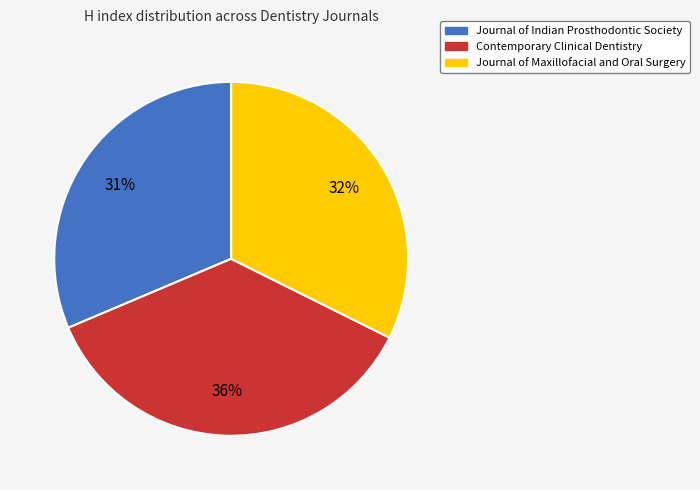

Is it true that Contemporary Clinical Dentistry is 36% of the pie?

True